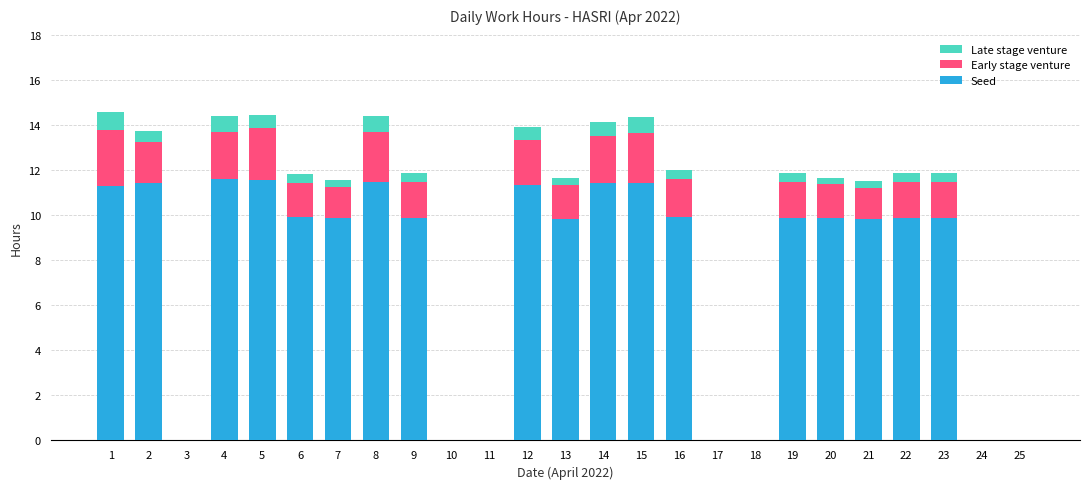

What is the maximum value for Seed?

11.6